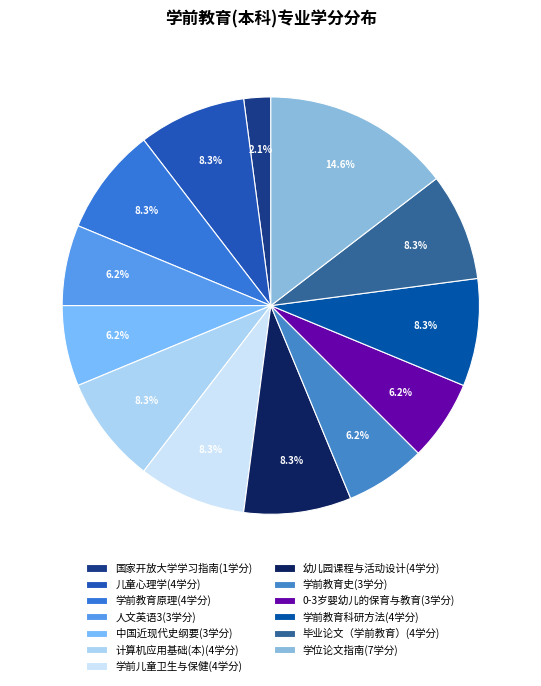

Does any single category account for the majority?

No